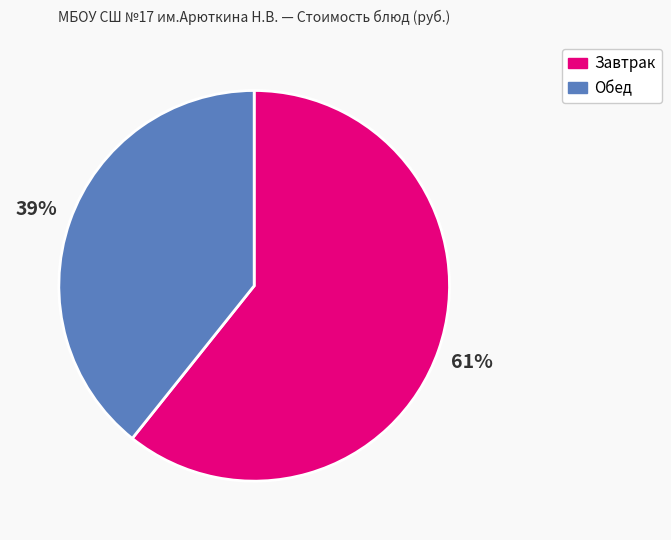

Count the number of slices in the pie.

2